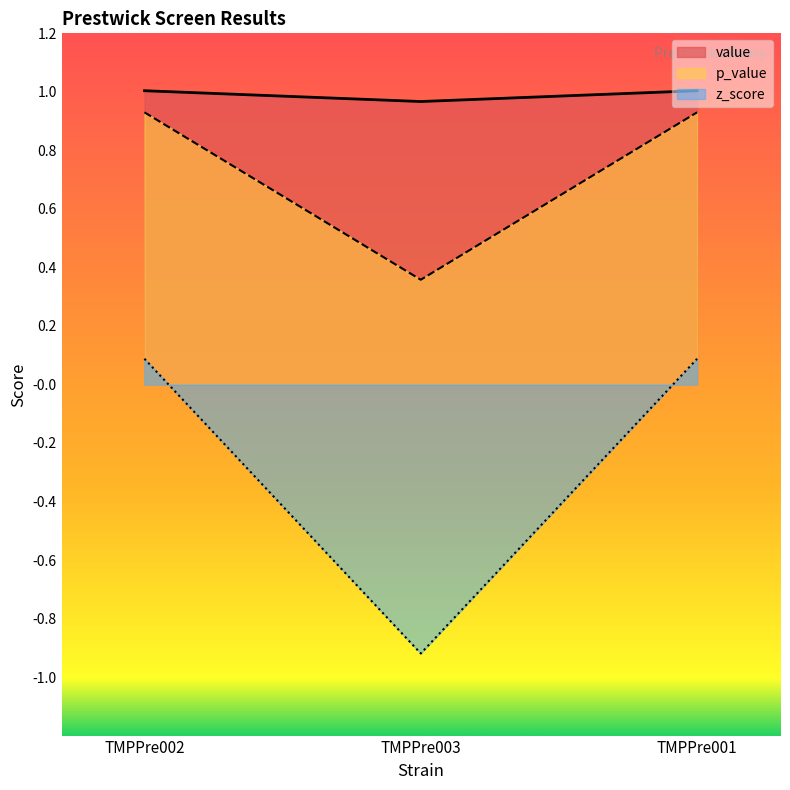

Reading left to right, what are all the values shown in this chart?

value: TMPPre002=1.0	TMPPre003=1.0	TMPPre001=1.0
p_value: TMPPre002=0.9	TMPPre003=0.4	TMPPre001=0.9
z_score: TMPPre002=0.1	TMPPre003=-0.9	TMPPre001=0.1